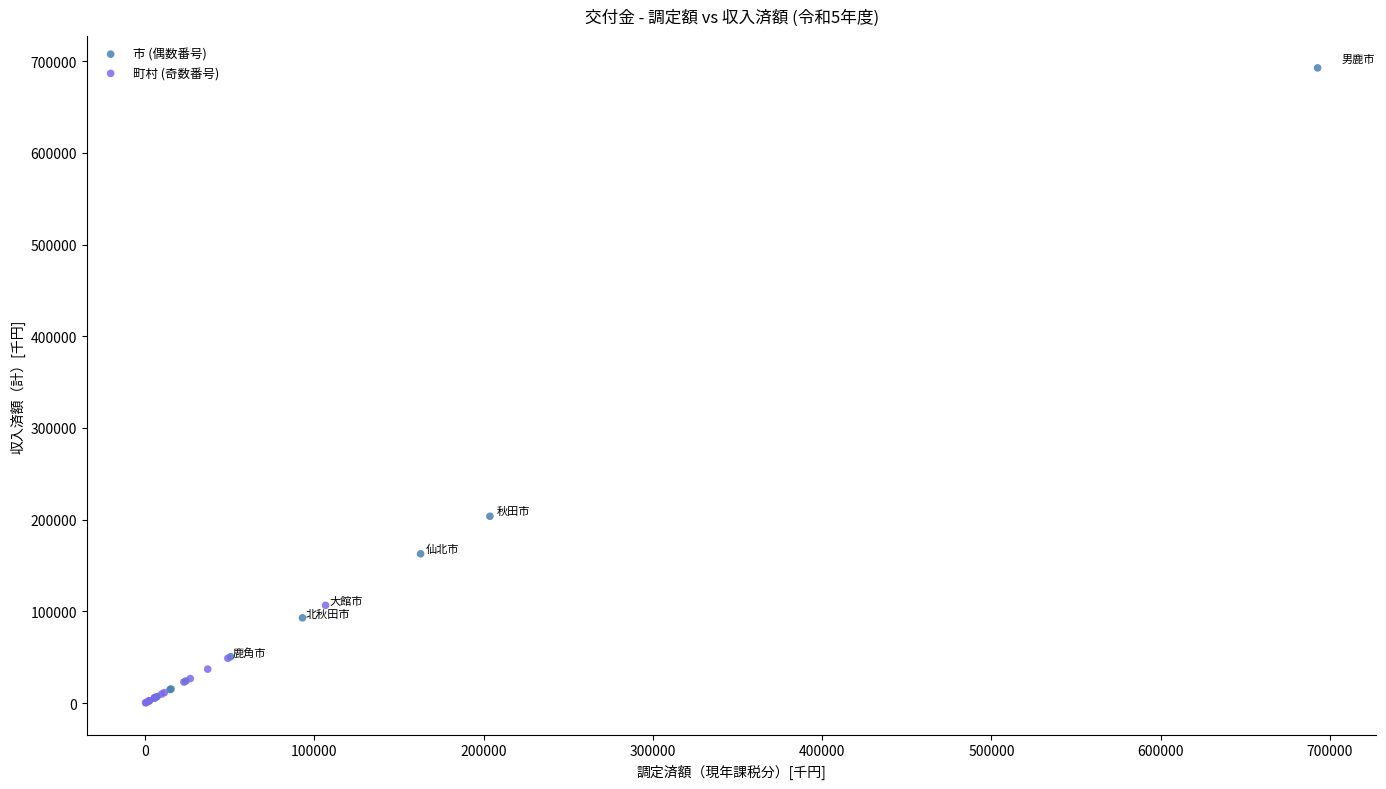

Which series contains the highest Y value?

市 (偶数番号)